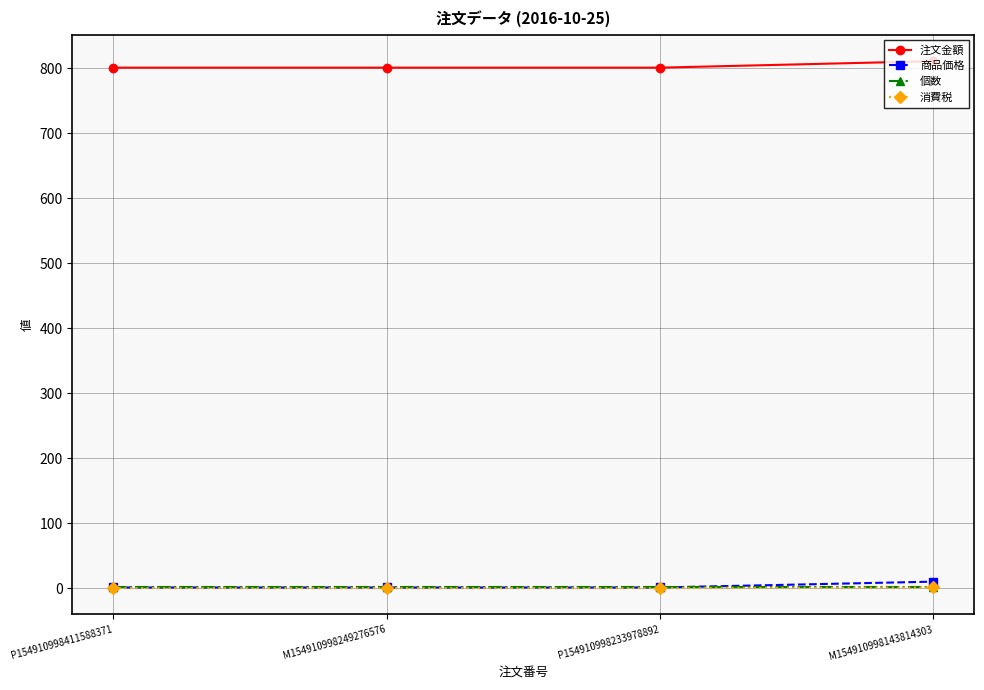

True or false: 注文金額 has more than 2 interior local peaks.

False